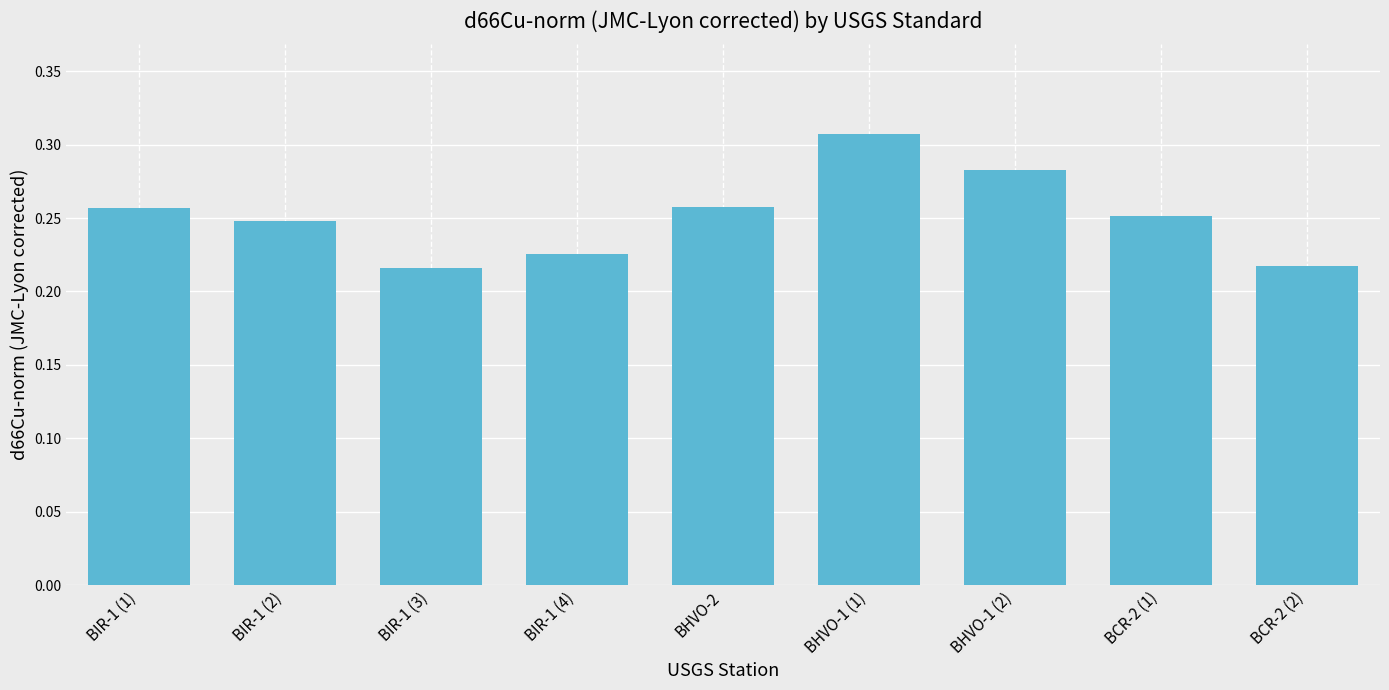

What is the change in value from BHVO-1 (2) to BCR-2 (2)?

-0.1